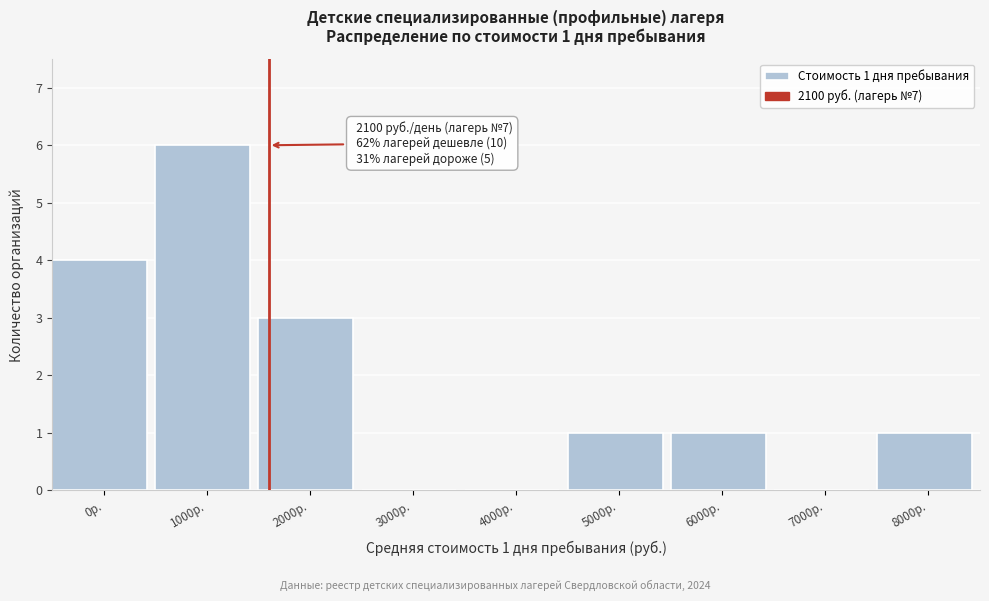

Reading right to left, what are all the values shown in this chart?

8000р.=1	7000р.=0	6000р.=1	5000р.=1	4000р.=0	3000р.=0	2000р.=3	1000р.=6	0р.=4